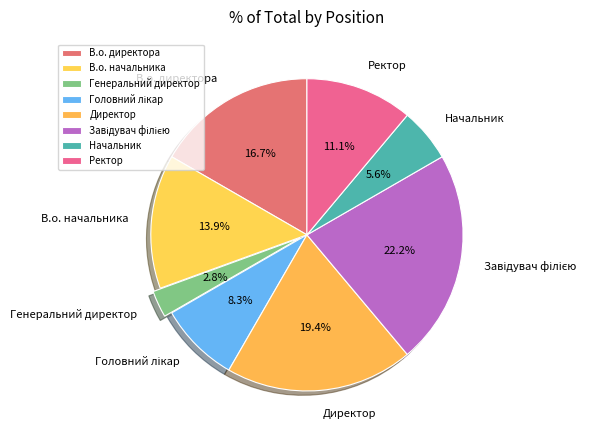

What is the smallest slice in the pie chart?

Генеральний директор